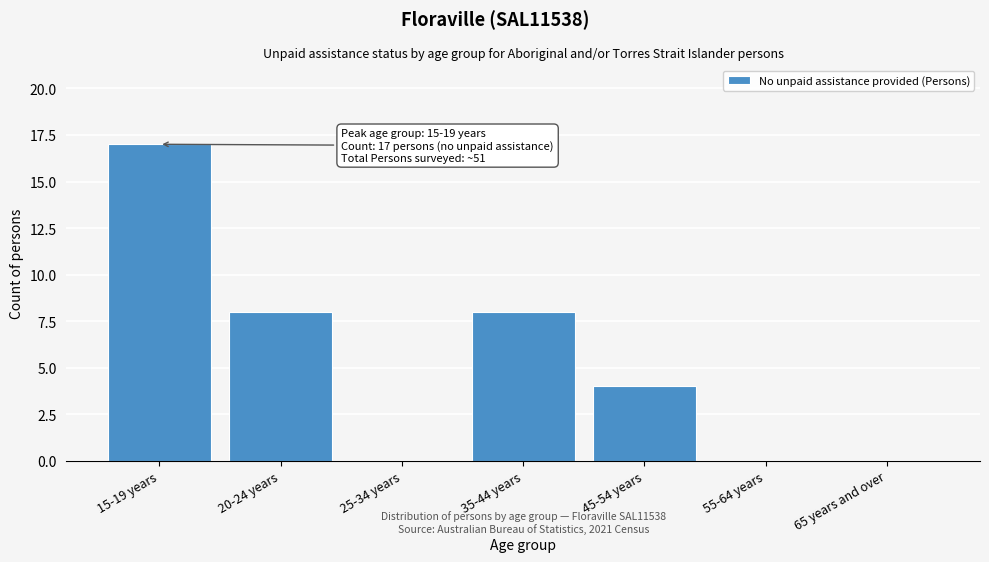

Reading left to right, what are all the values shown in this chart?

15-19 years=17	20-24 years=8	25-34 years=0	35-44 years=8	45-54 years=4	55-64 years=0	65 years and over=0